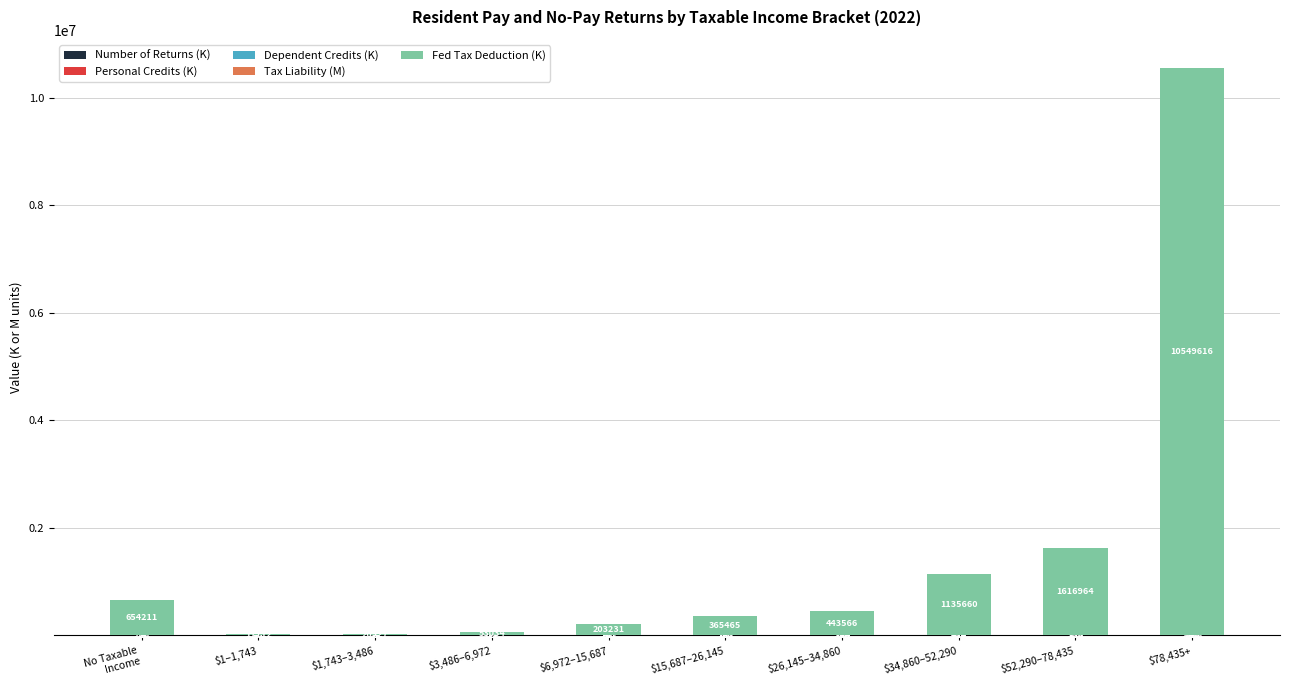

Count the number of data series in this chart.

5